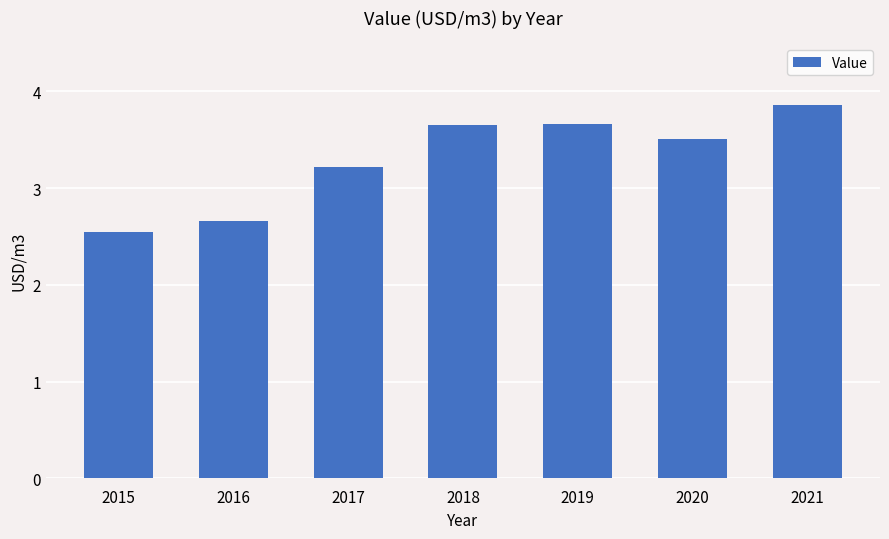

Which label corresponds to the smallest value in the chart?

2015